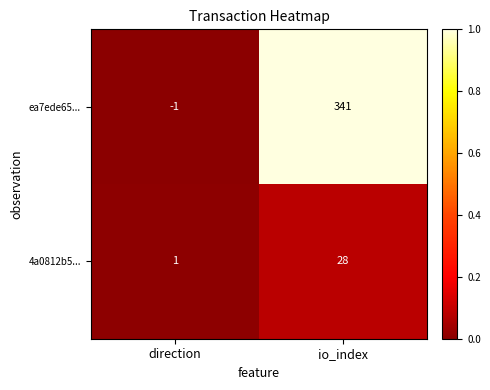

Count the number of categories in the chart.

2